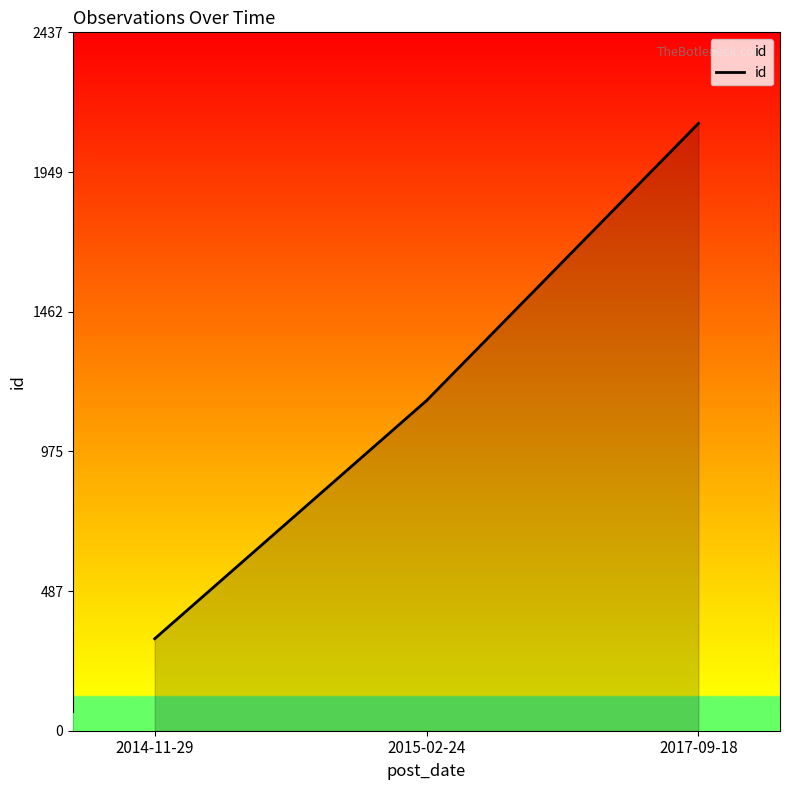

Is it true that the value at 2017-09-18 is 3712?

False